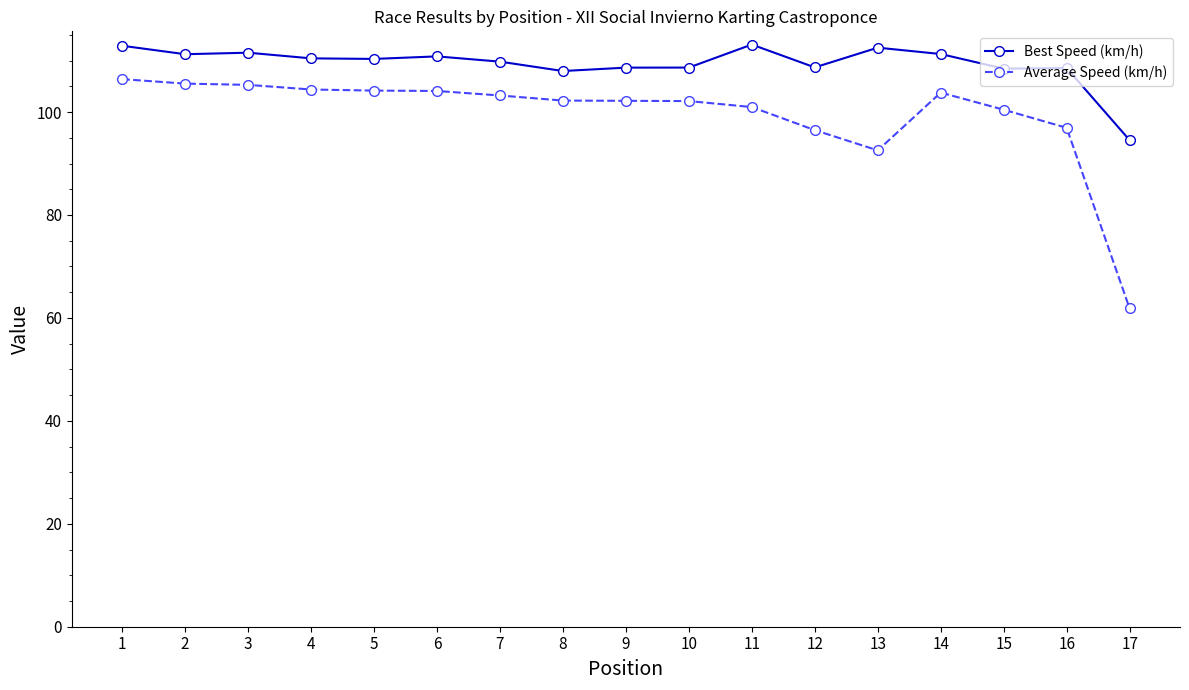

Does the chart have visible grid lines?

No